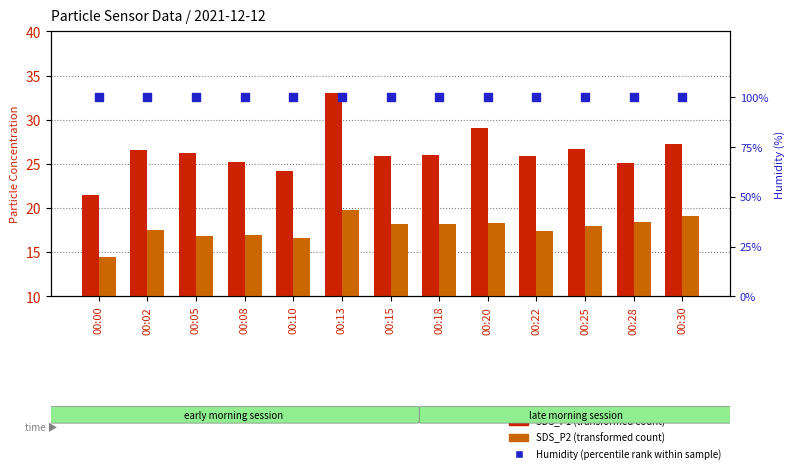

Which series has the largest total across all categories?

Humidity (percentile rank within sample)